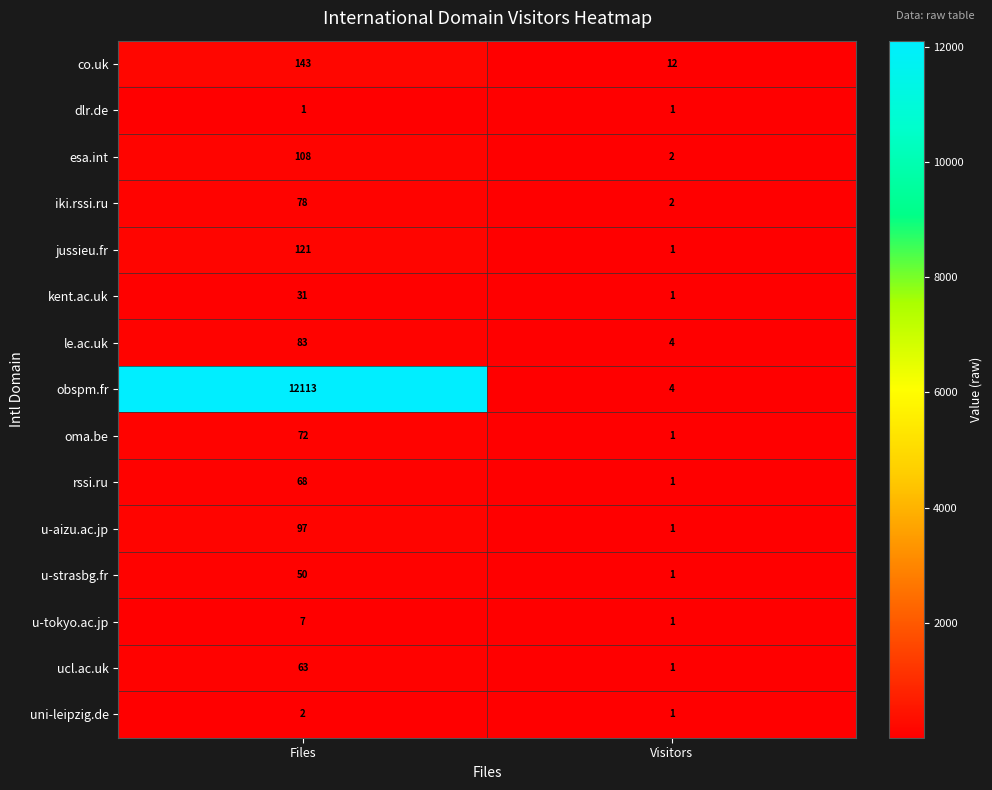

The value of kent.ac.uk at Visitors is 2. True or false?

False